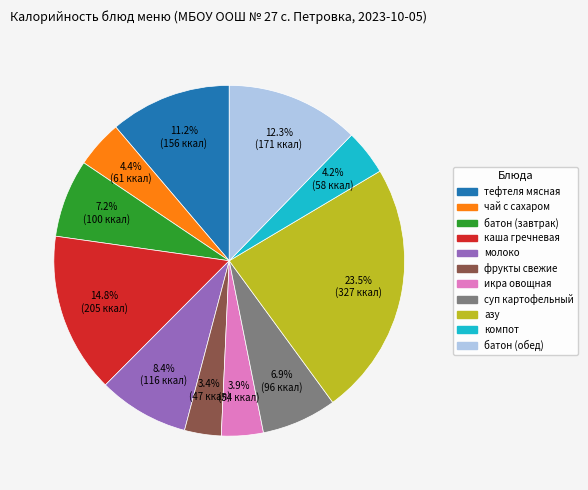

Does any single category account for the majority?

No